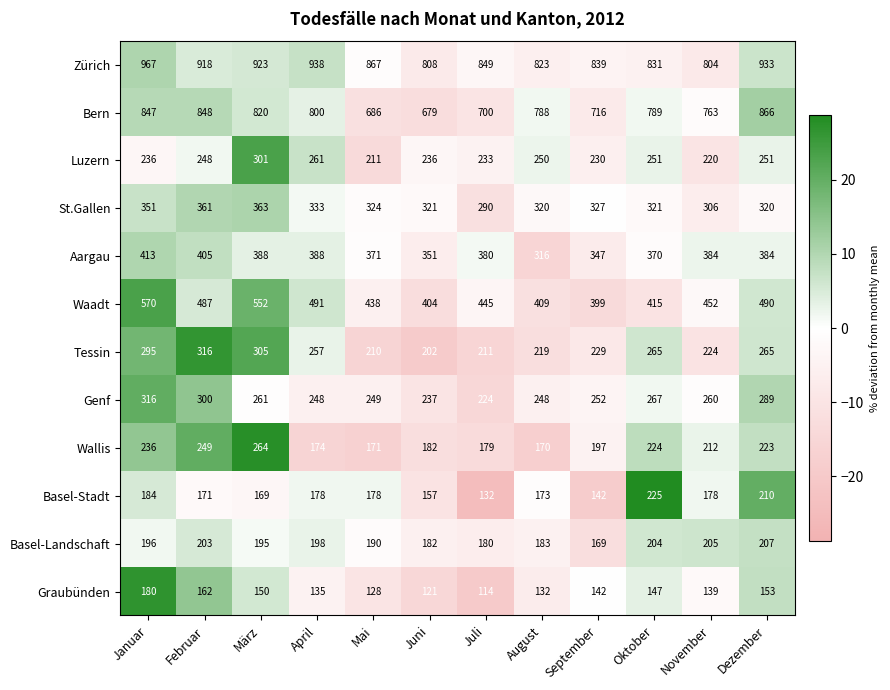

At which label is Basel-Landschaft closest to 188?

Mai